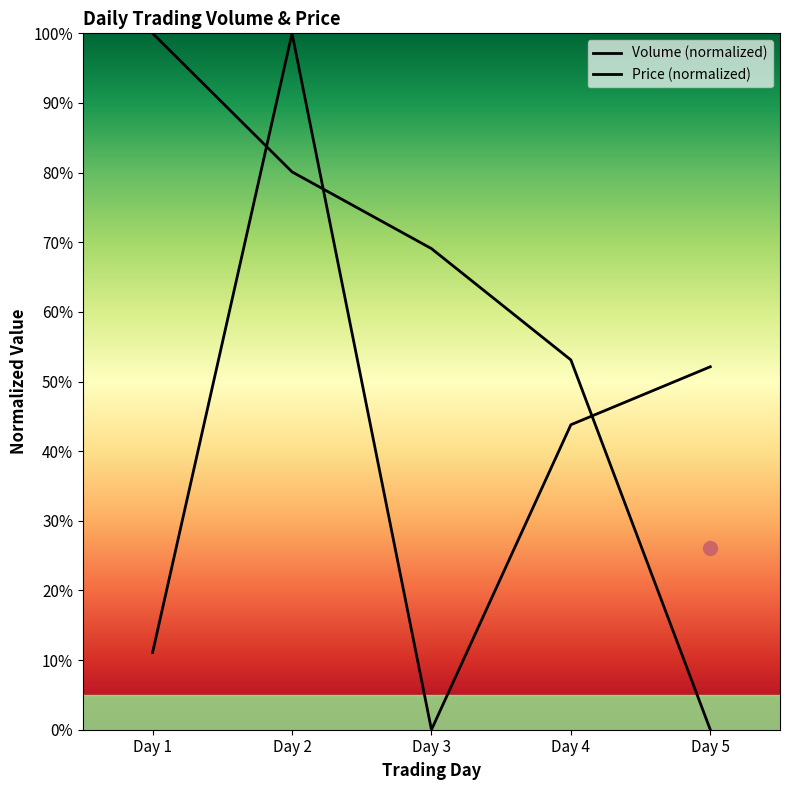

What is the average value of the Volume series?

41.4